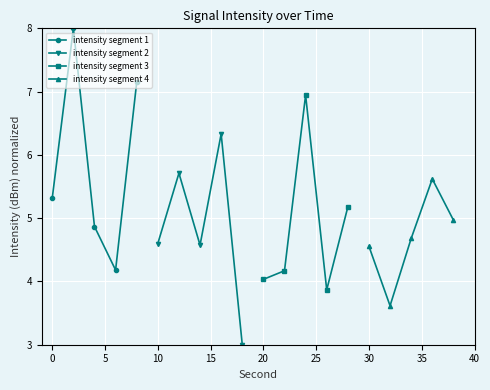

What is the value of the intensity segment 1 point at the 2nd from the left?

8.0